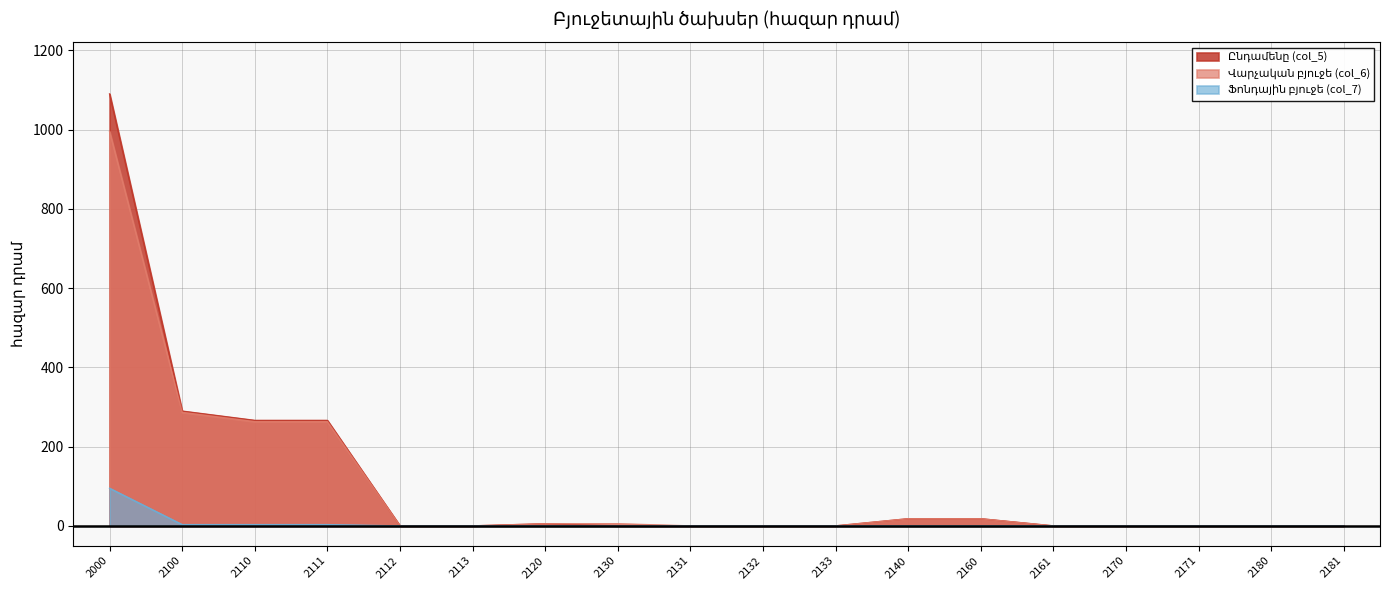

Where is the first local maximum for Ընդամենը (col_5)?

2120